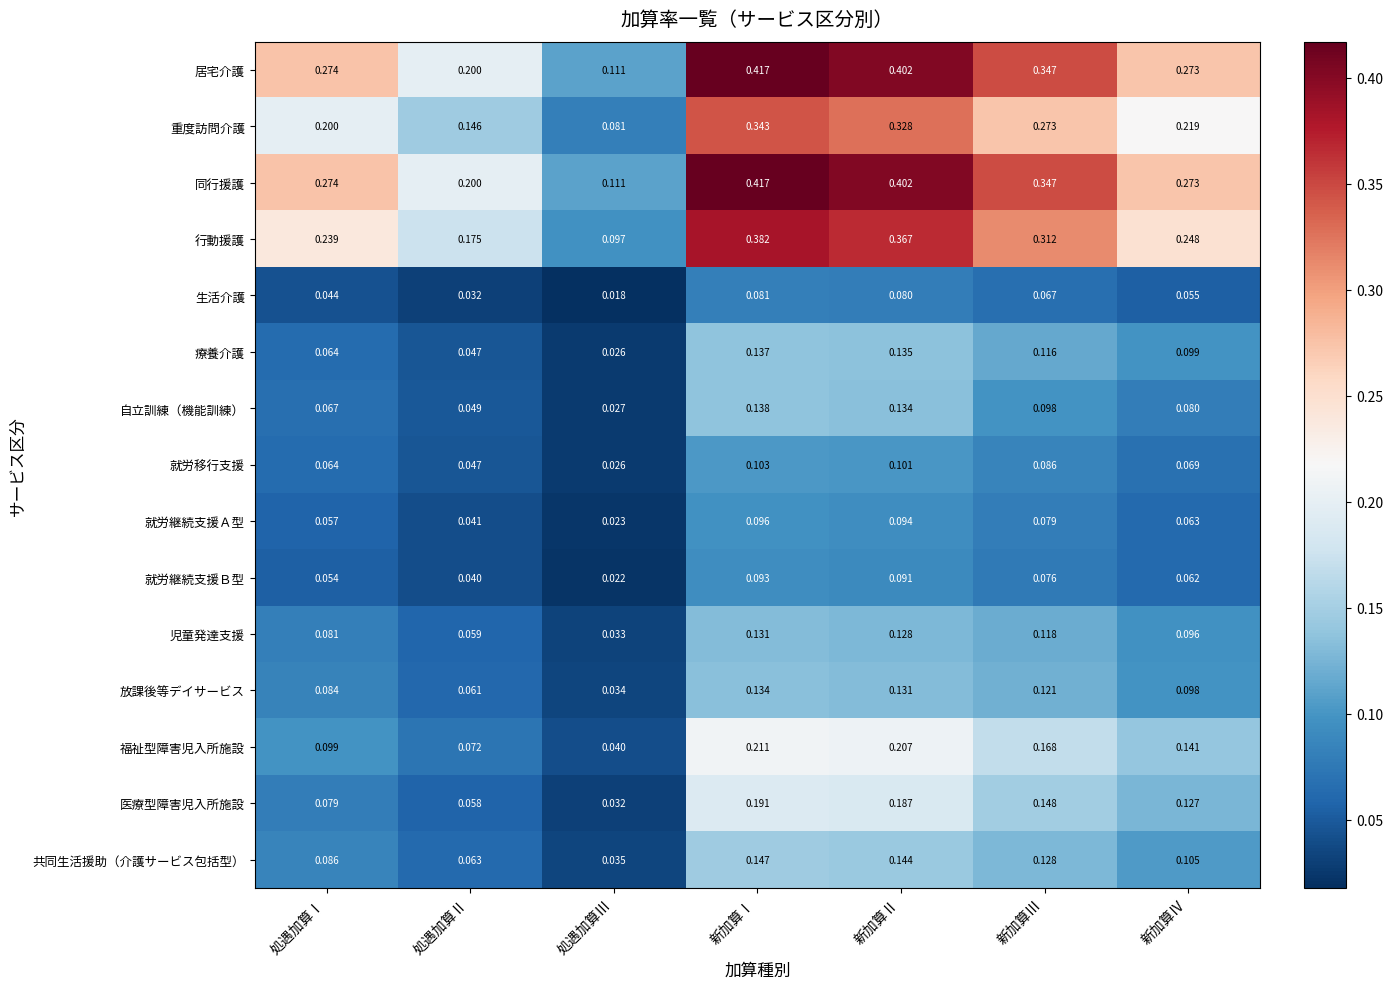

Where is 療養介護 nearest to the value 0?

処遇加算Ⅲ